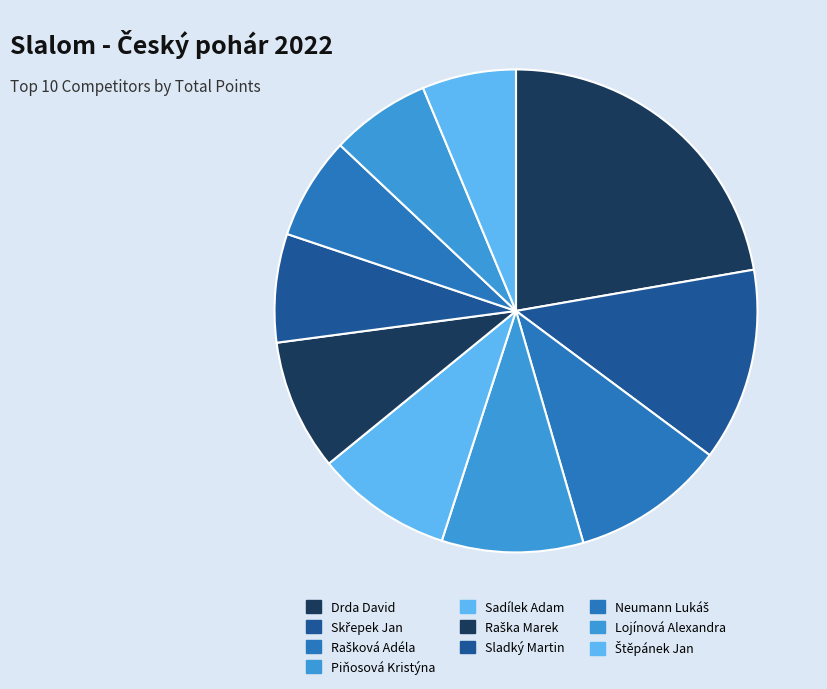

Count the number of slices in the pie.

10